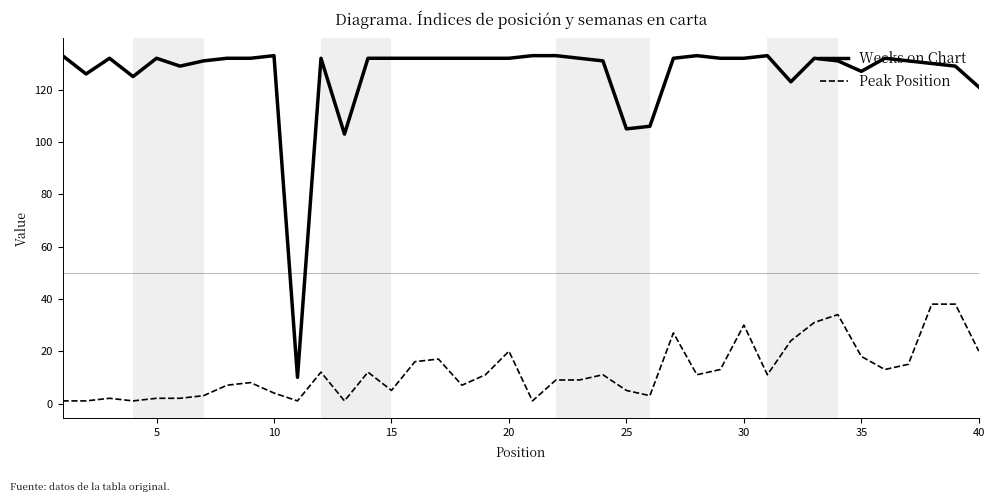

Rank the series by their average value, from lowest to highest.

Peak Position, Weeks on Chart